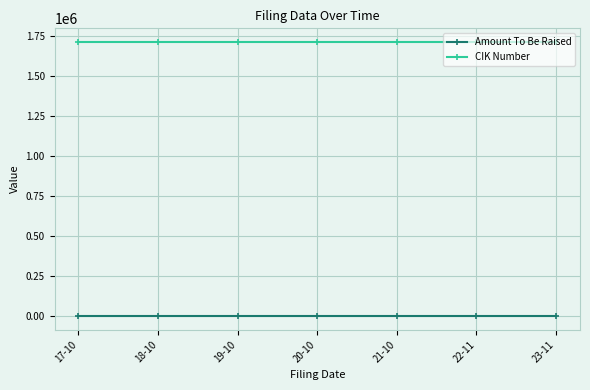

What is the average value of the Amount To Be Raised series?

-1